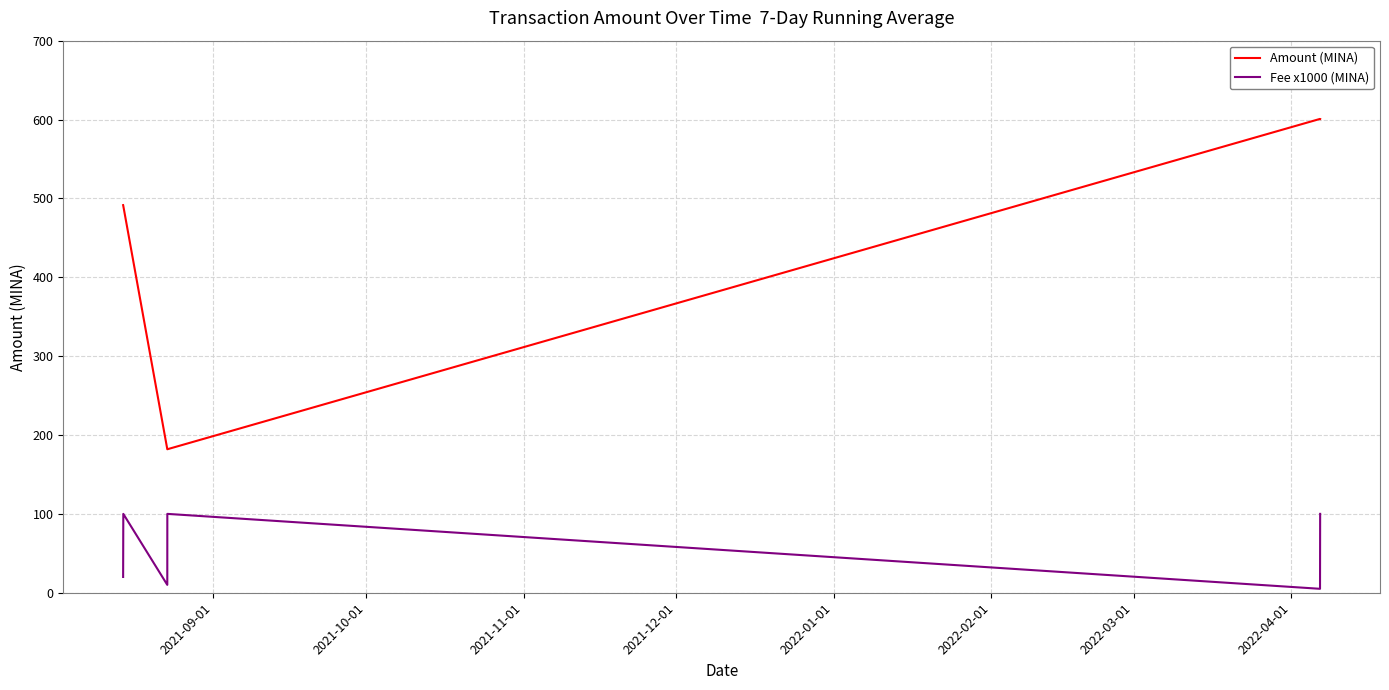

List the series in order of their peak value, highest first.

Amount (MINA), Fee x1000 (MINA)